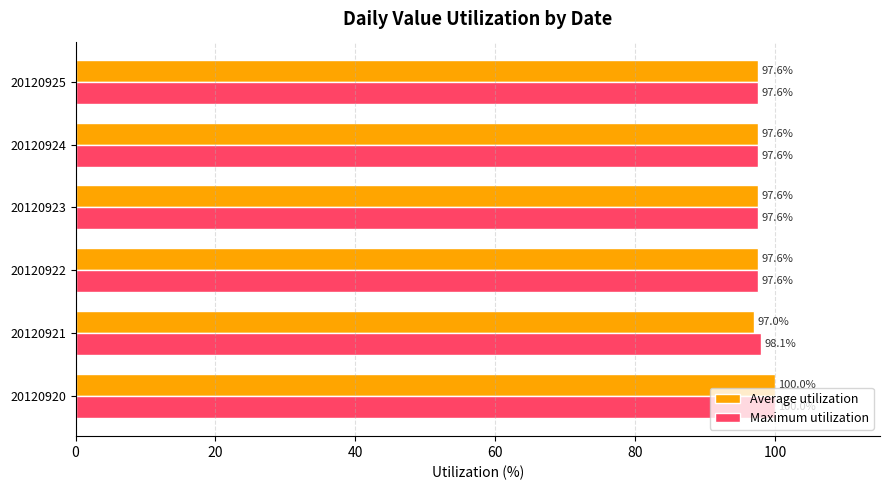

The Maximum utilization series shows 98.1 at 20120921. True or false?

True